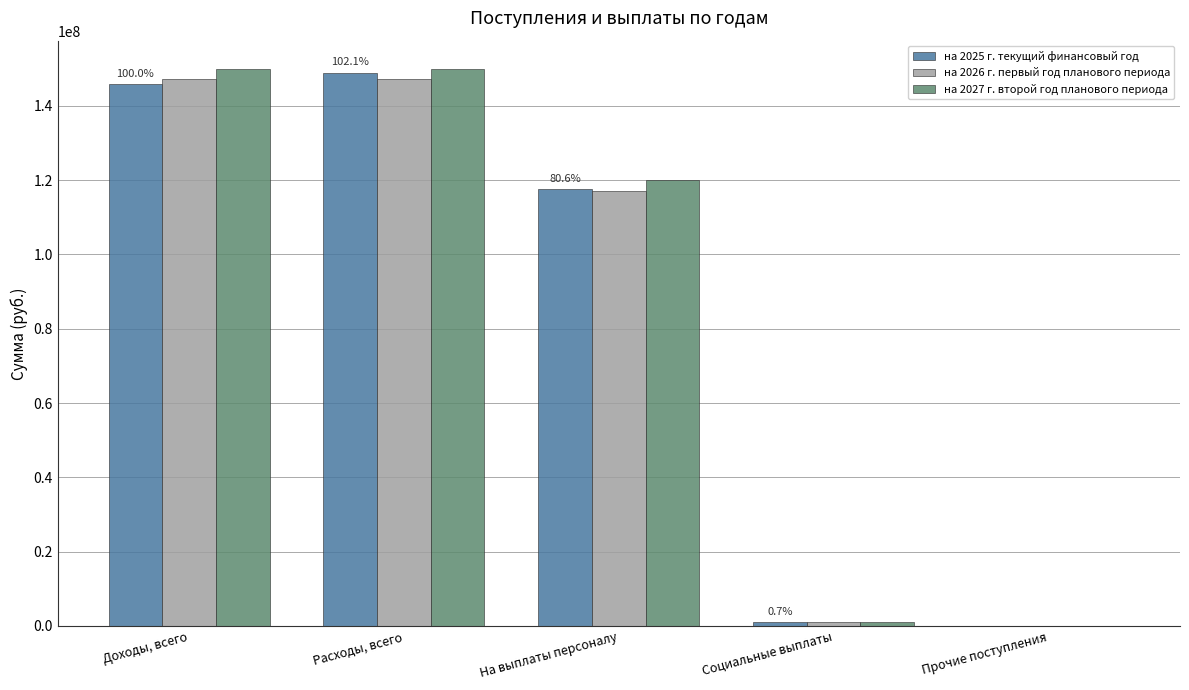

What is the greatest value displayed?

150029532.1